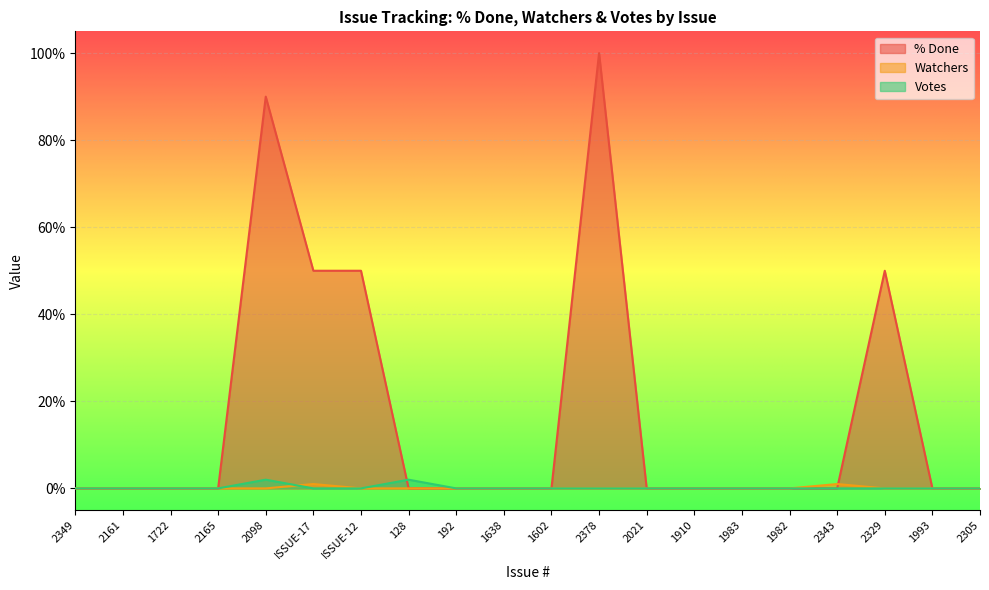

True or false: Watchers has more than 0 points higher than both neighbors.

True